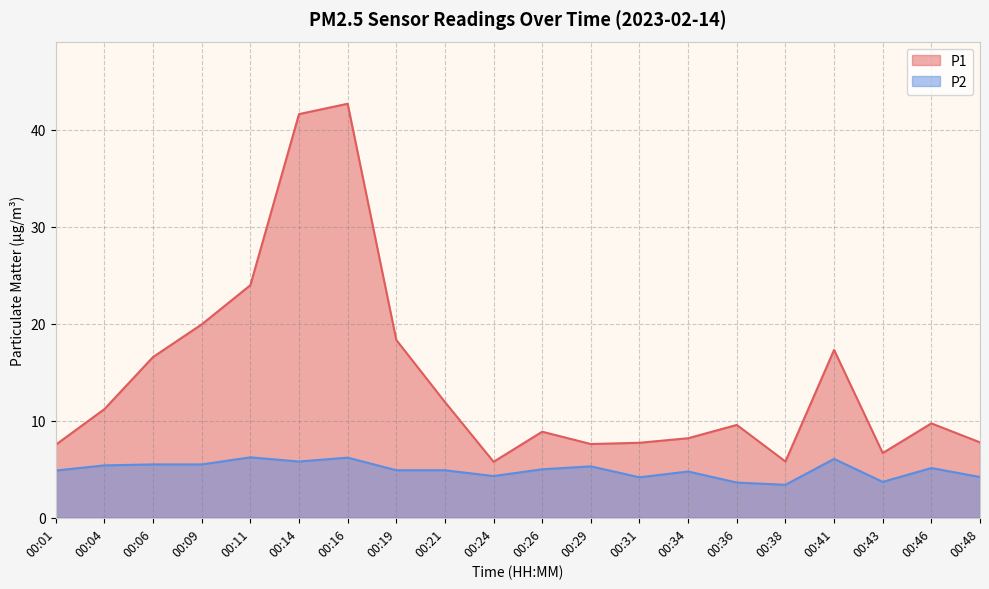

At how many categories does at least one series exceed 14?

7